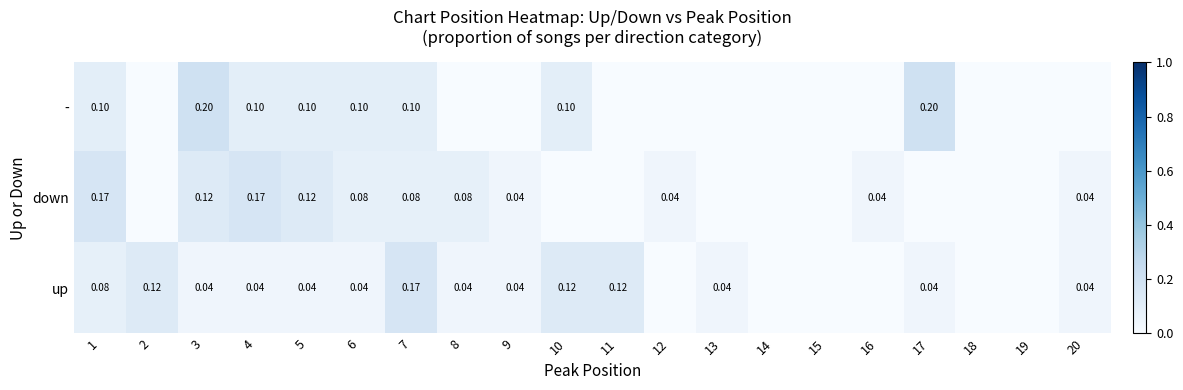

What is the spread (max minus min) of values at 7?

0.1